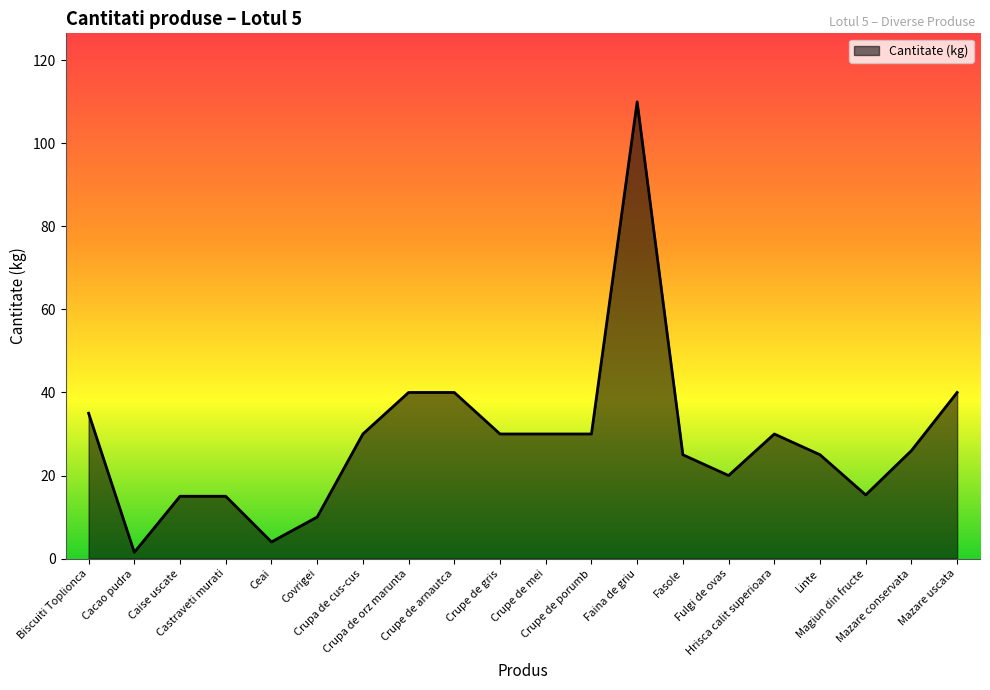

What is the average value?

28.6